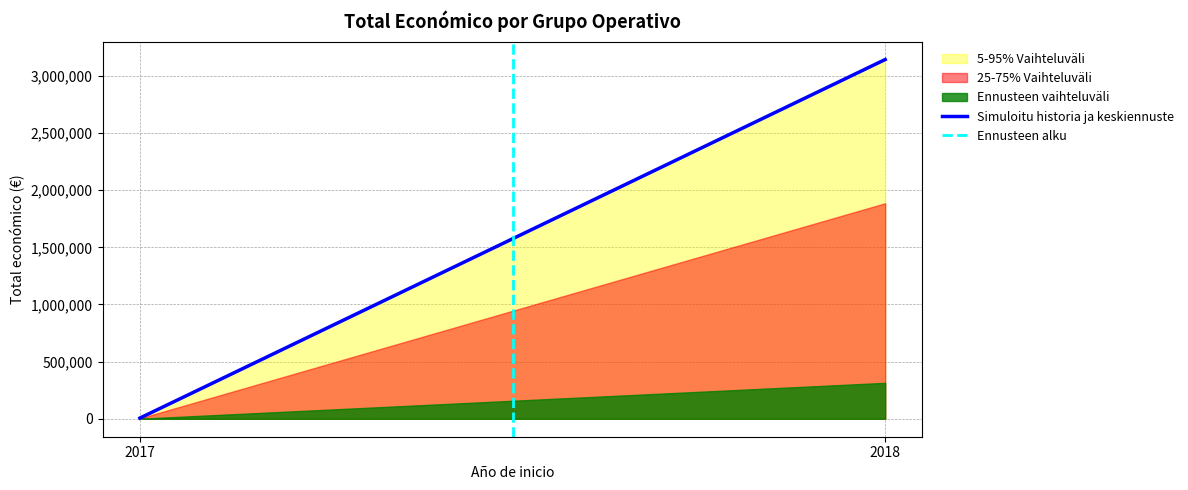

What is the difference between the Simuloitu historia ja keskiennuste values at 2017 and 2018?

3137078